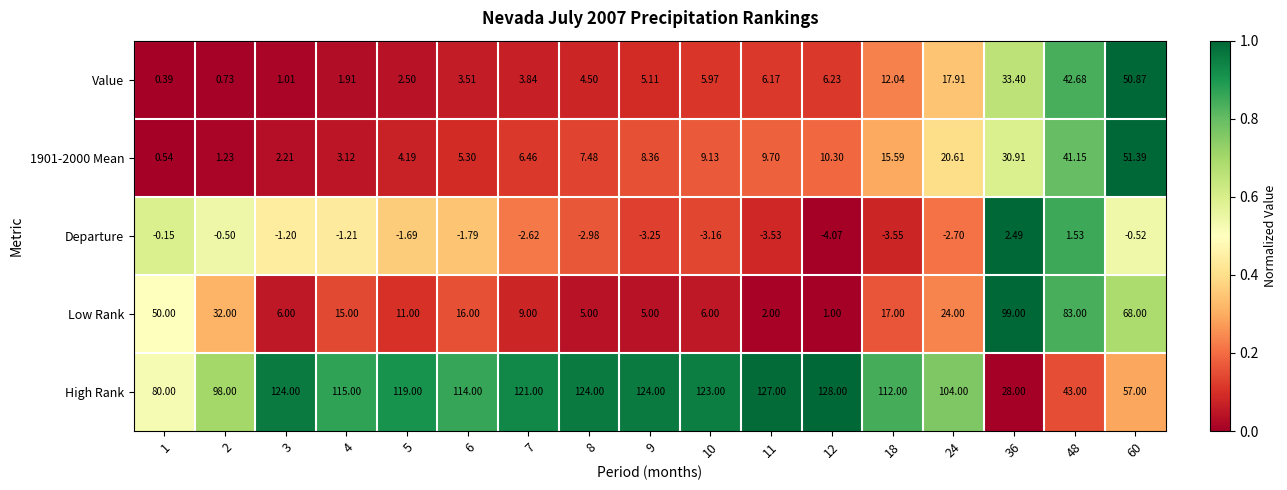

Which series has the widest spread of values?

High Rank